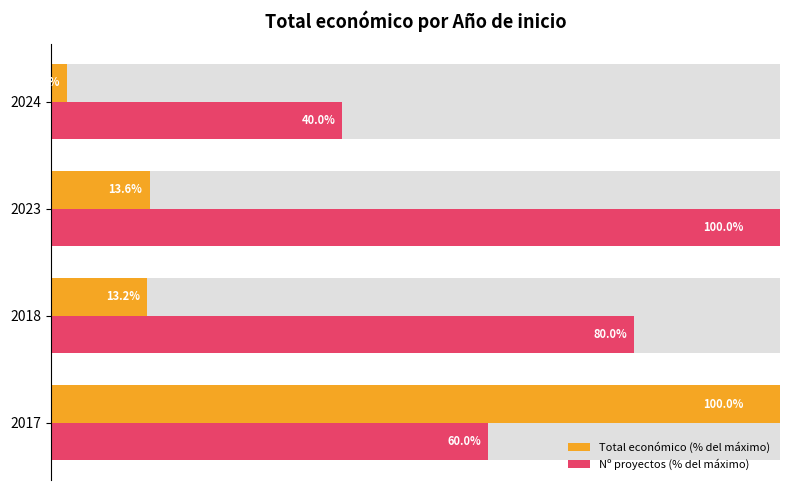

List the series in order of their overall mean, highest first.

Nº proyectos (% del máximo), Total económico (% del máximo)